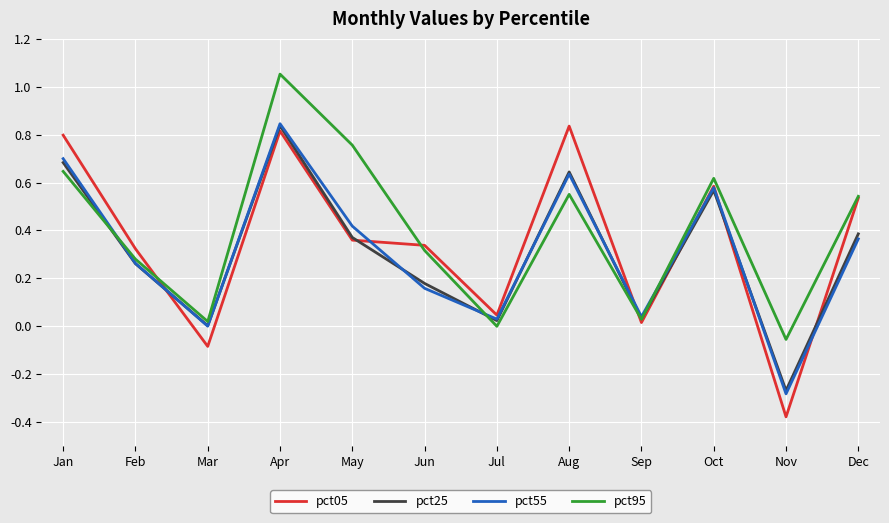

Which series ends up on top after the final intersection of pct55 and pct05?

pct05